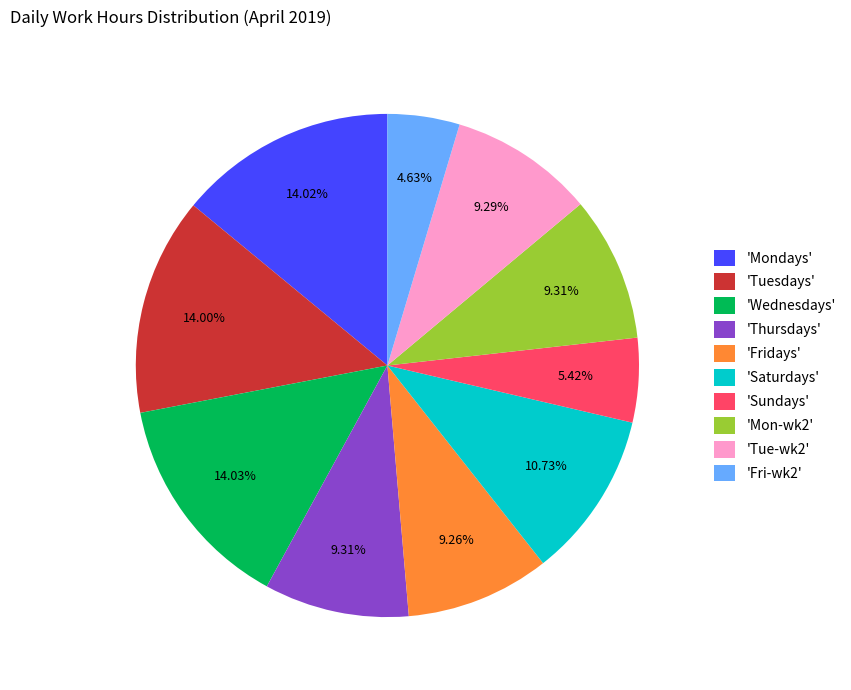

Approximately how many times larger is the value at 'Fri-wk2' compared to 'Mon-wk2'?

0.5